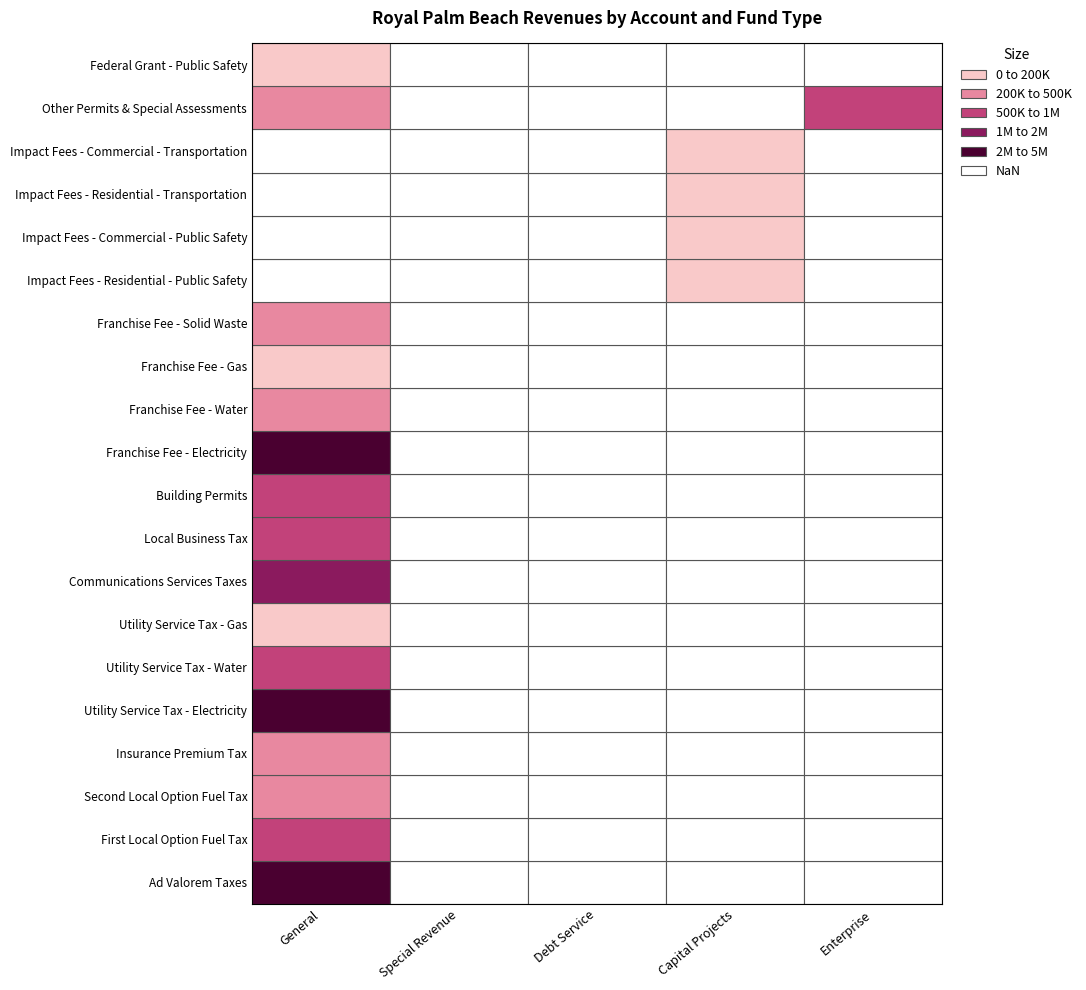

Rank the categories by Franchise Fee - Gas value from highest to lowest.

General, Special Revenue, Debt Service, Capital Projects, Enterprise